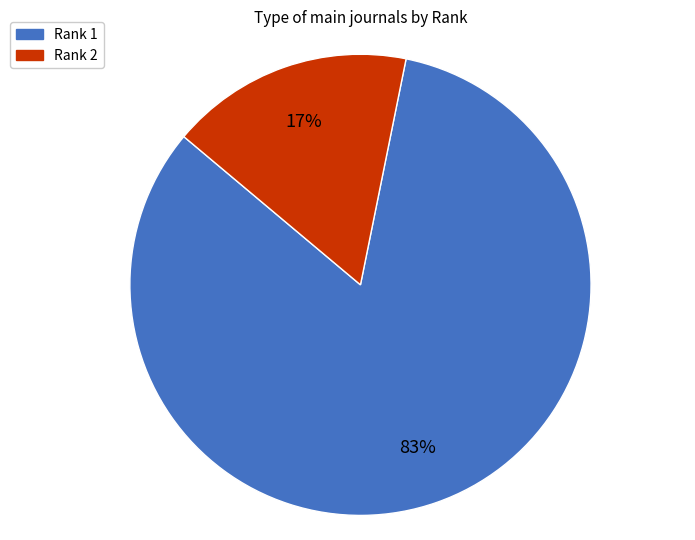

The Rank 2 slice represents 30% of the pie. True or false?

False